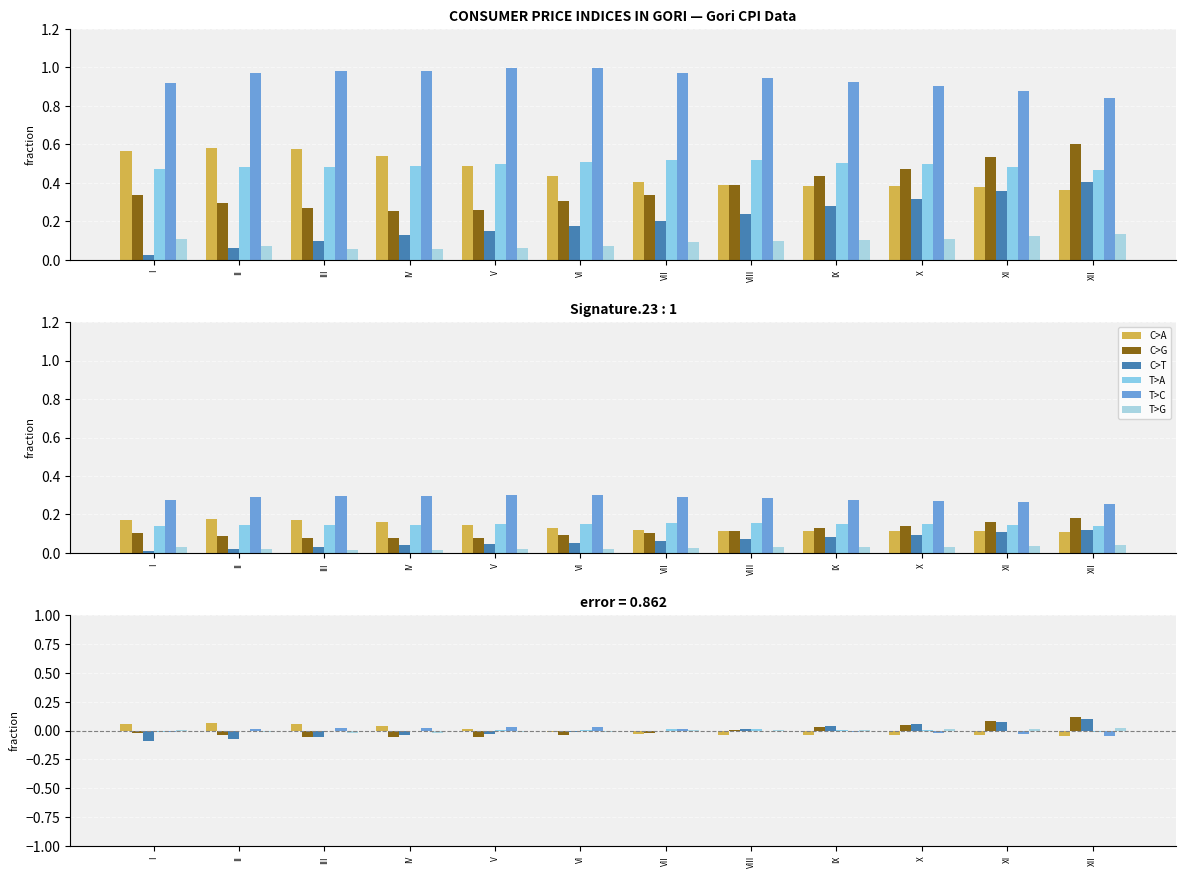

What is the sum of the 2024 values at IX and VIII?

0.2